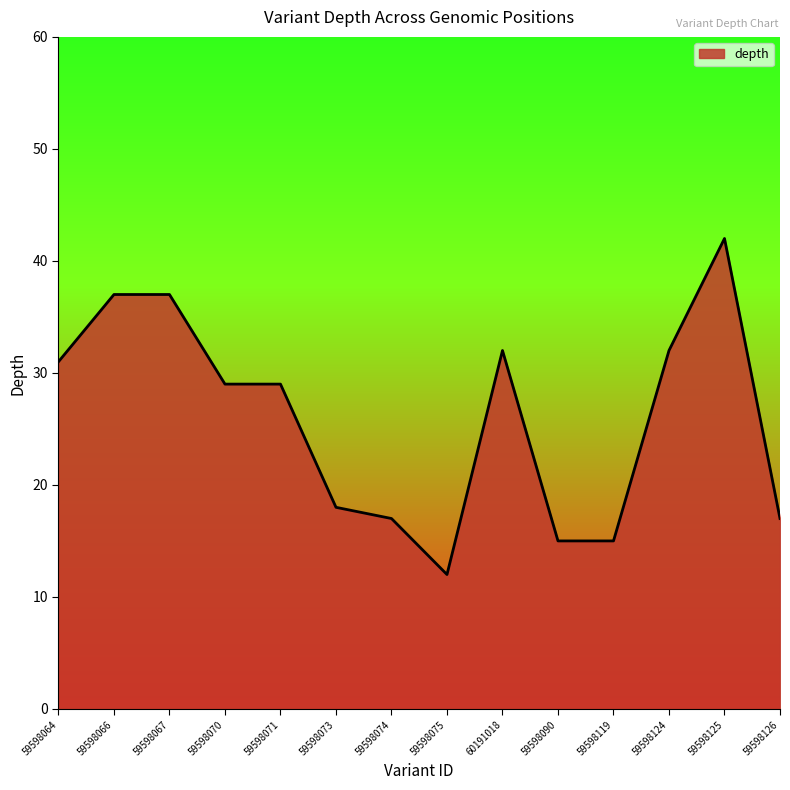

Does the chart have visible grid lines?

No